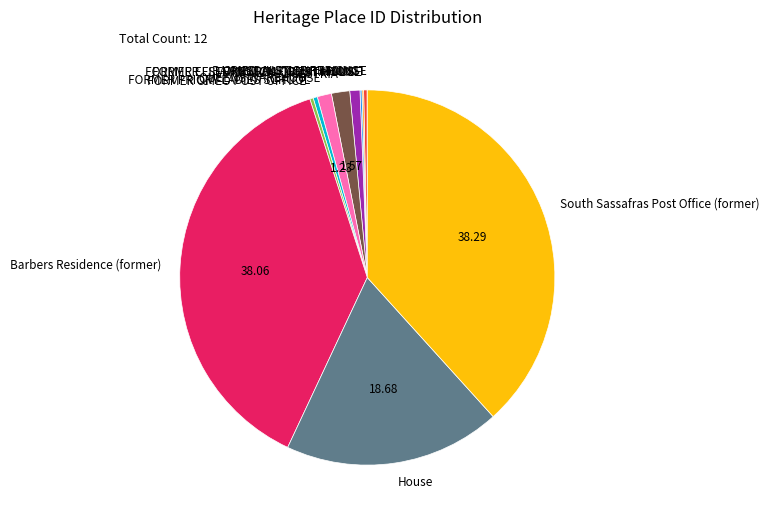

Is there any slice that represents more than half of the pie?

No